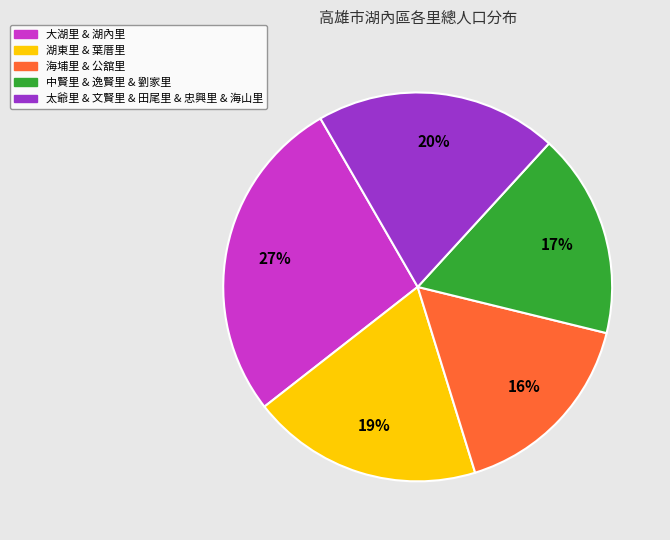

To the nearest percent, what is the difference between the largest and smallest slice percentages?

11%